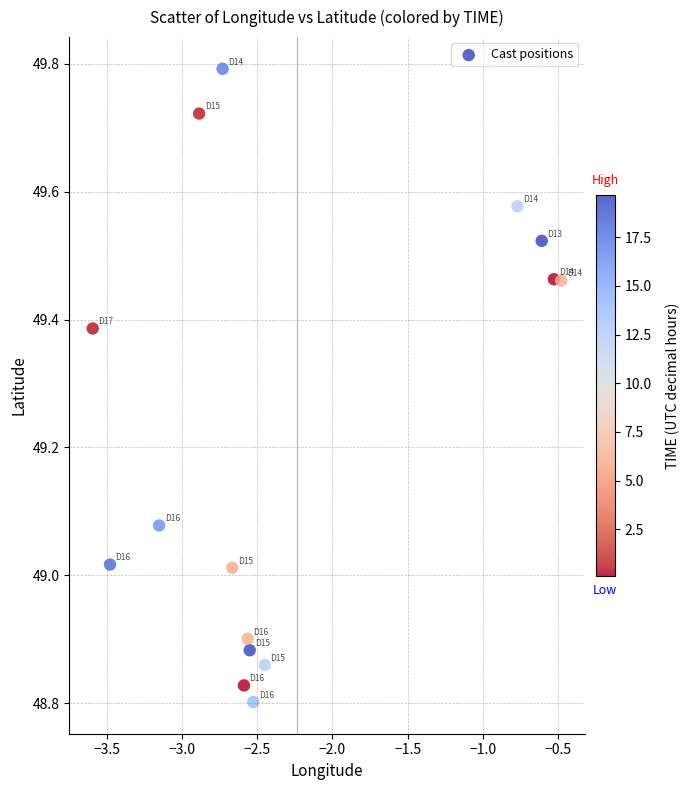

What is the range of Y values (max minus min)?

1.0